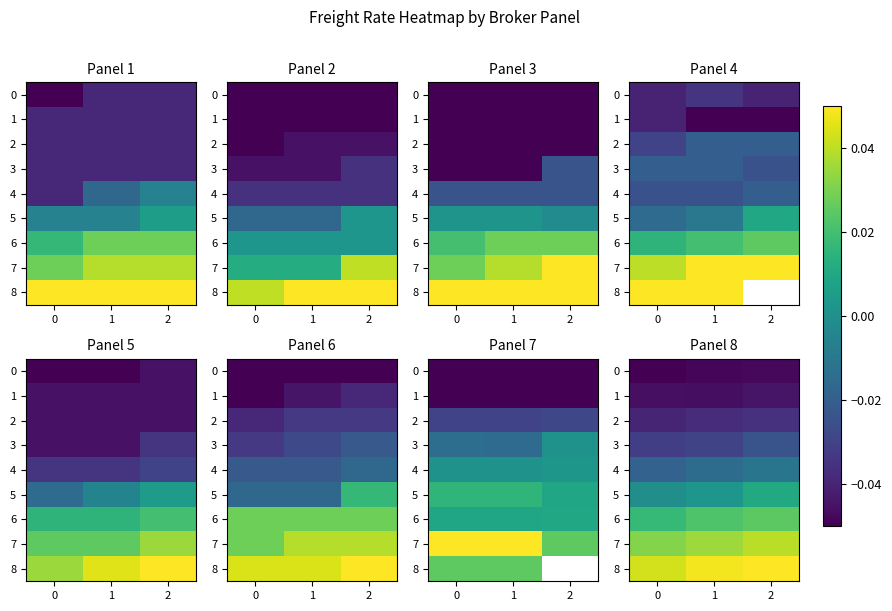

What is the spread (max minus min) of values at 2?

0.1